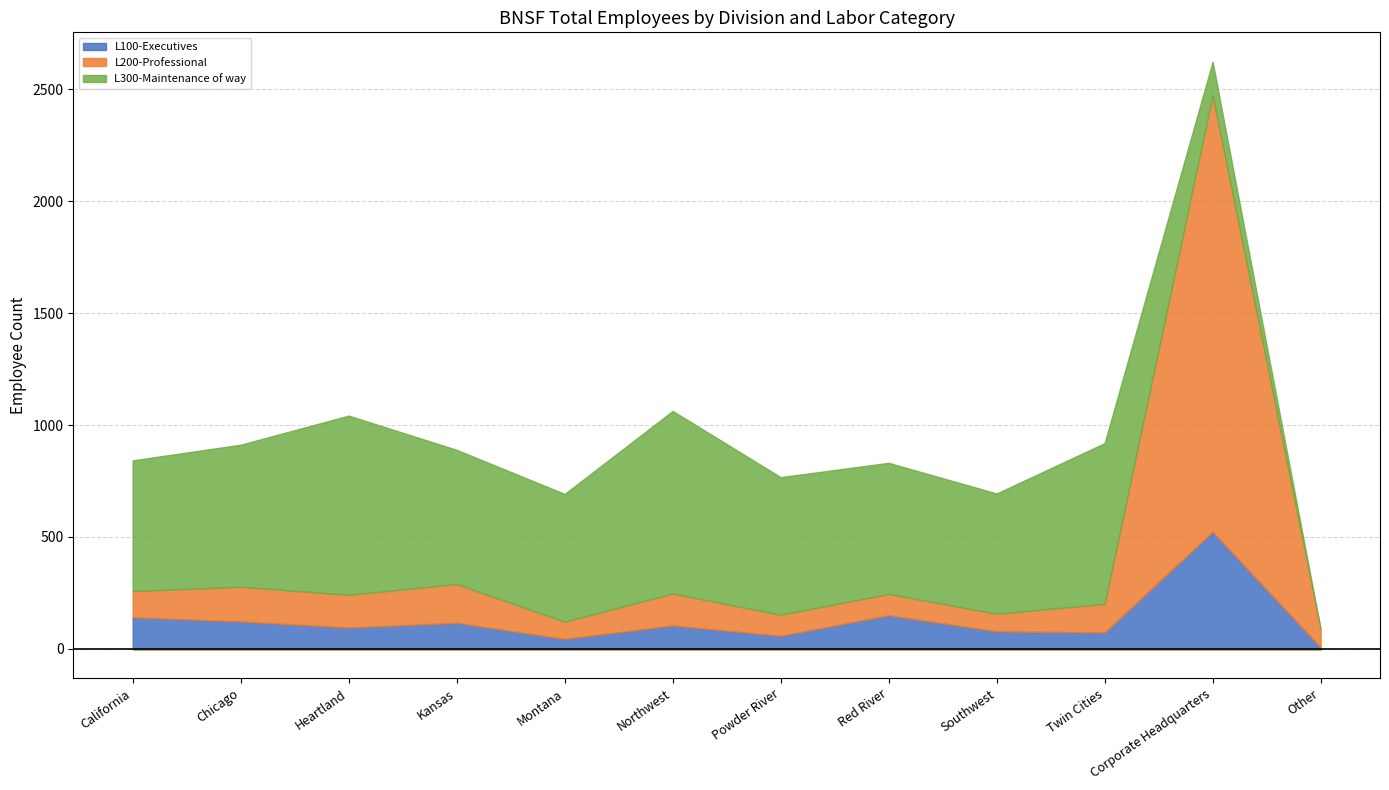

At which label does L100-Executives reach its minimum?

Other